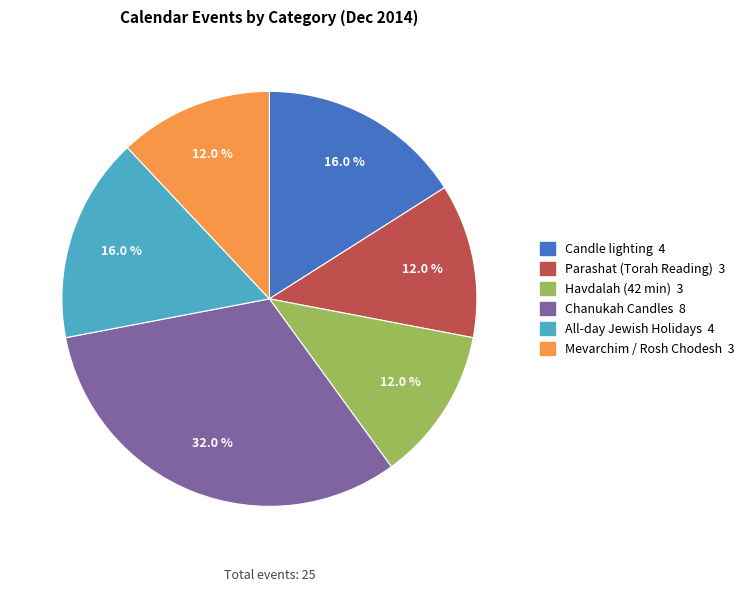

How many segments does this pie chart have?

6